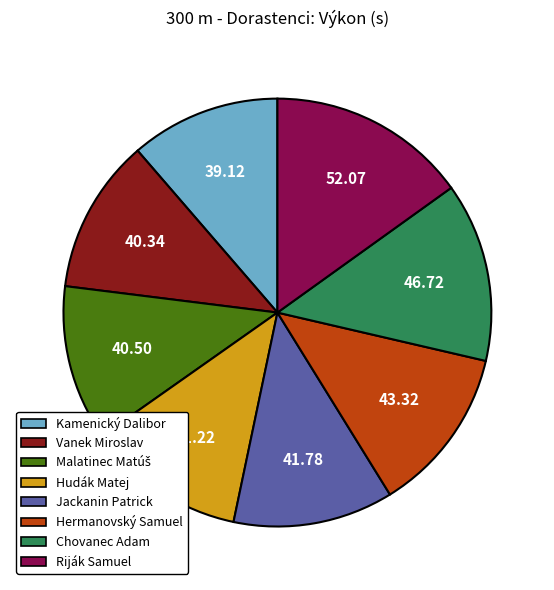

Which category has the biggest portion of the pie?

Riják Samuel